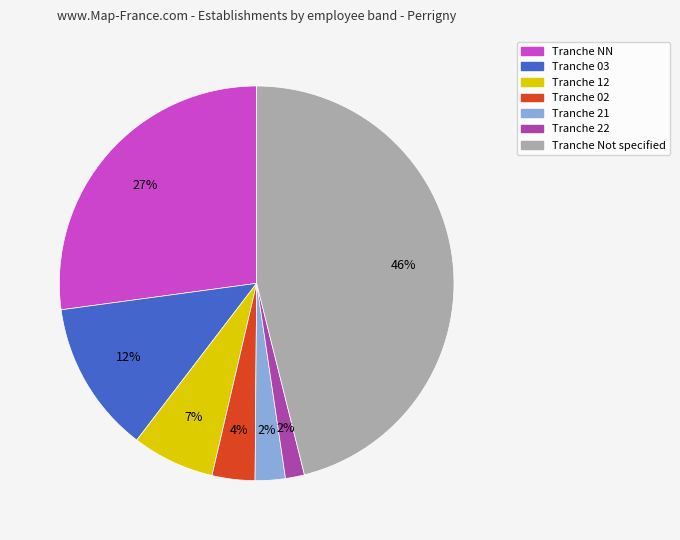

Is there any slice that represents more than half of the pie?

No